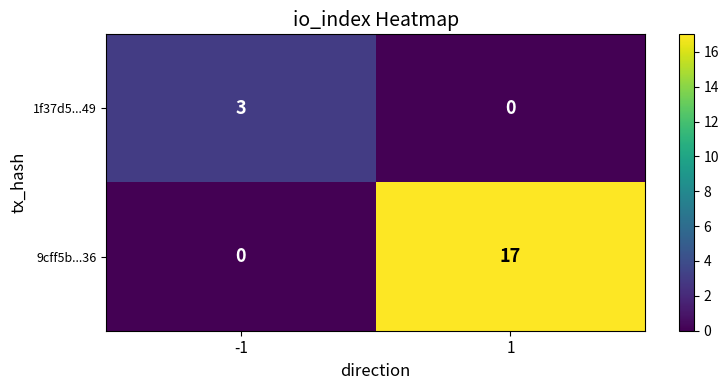

What is the sum of the 9cff5b...36 values at 1 and -1?

17